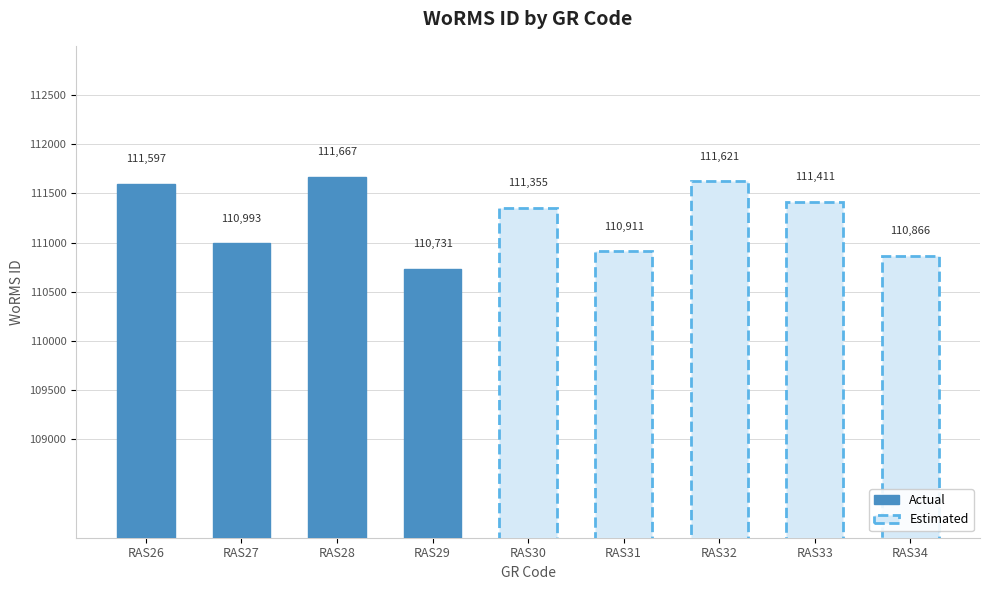

Does the chart contain stacked bars?

No